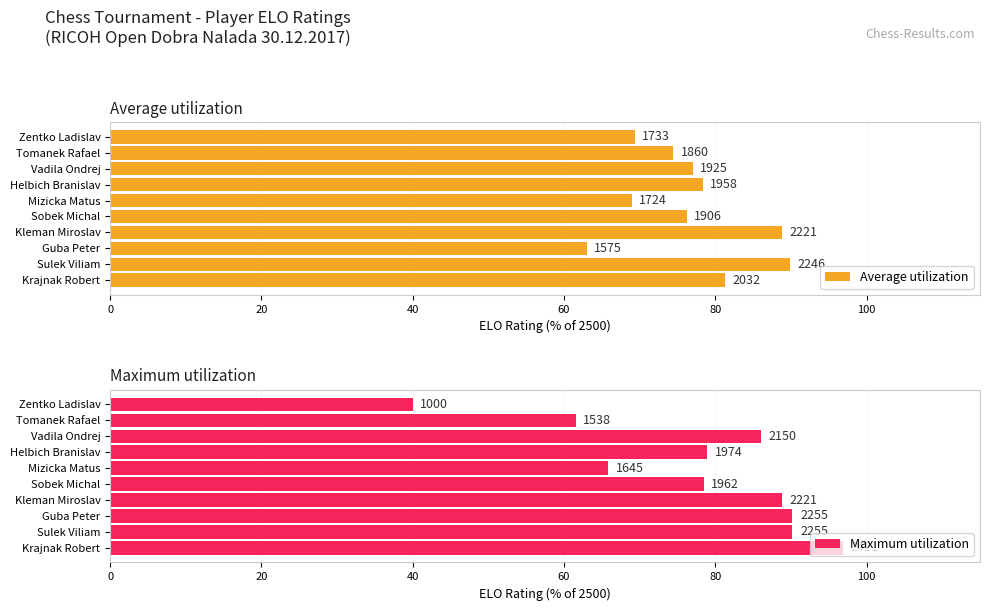

True or false: Average utilization has a value of 40.9 at Helbich Branislav.

False